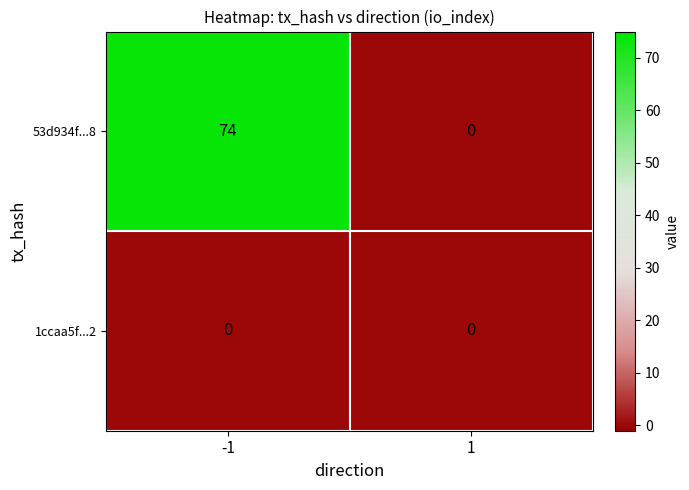

List the series in order of their peak value, lowest first.

1ccaa5f...2, 53d934f...8